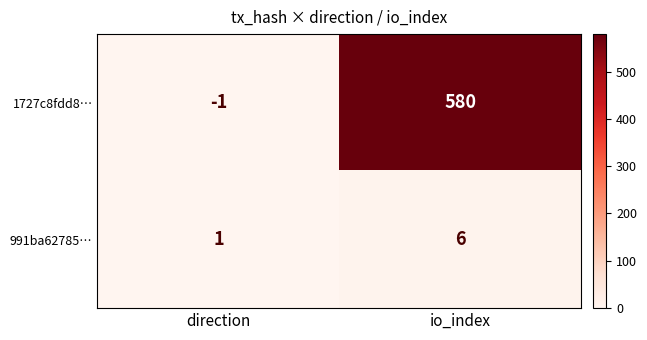

How many distinct data groups are displayed?

2